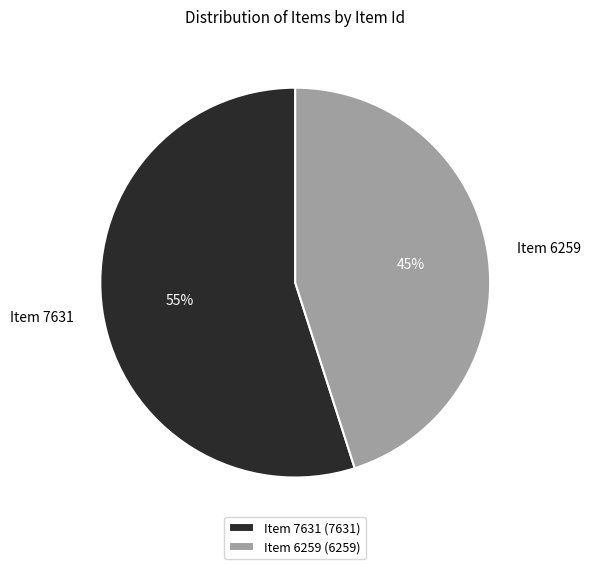

Between Item 6259 and Item 7631, which is larger?

Item 7631